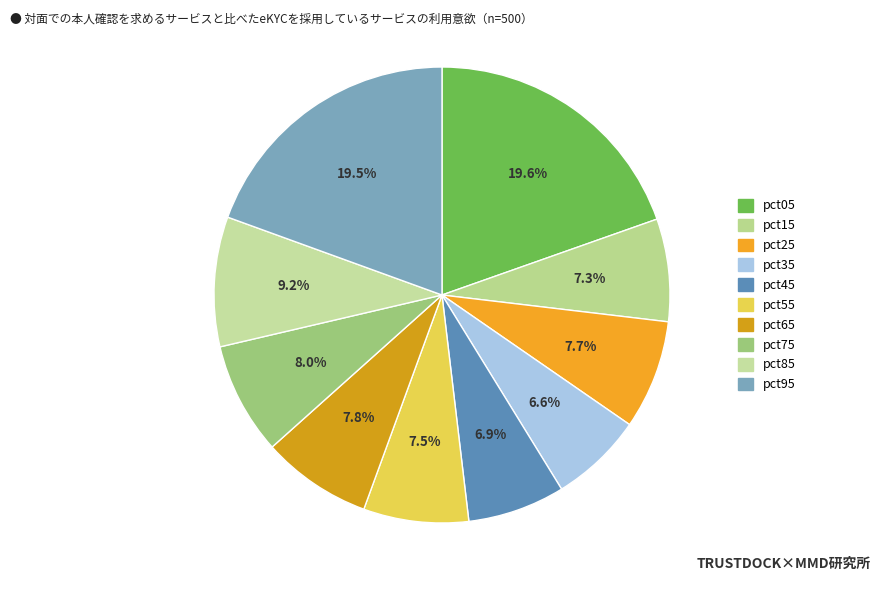

How many segments does this pie chart have?

10